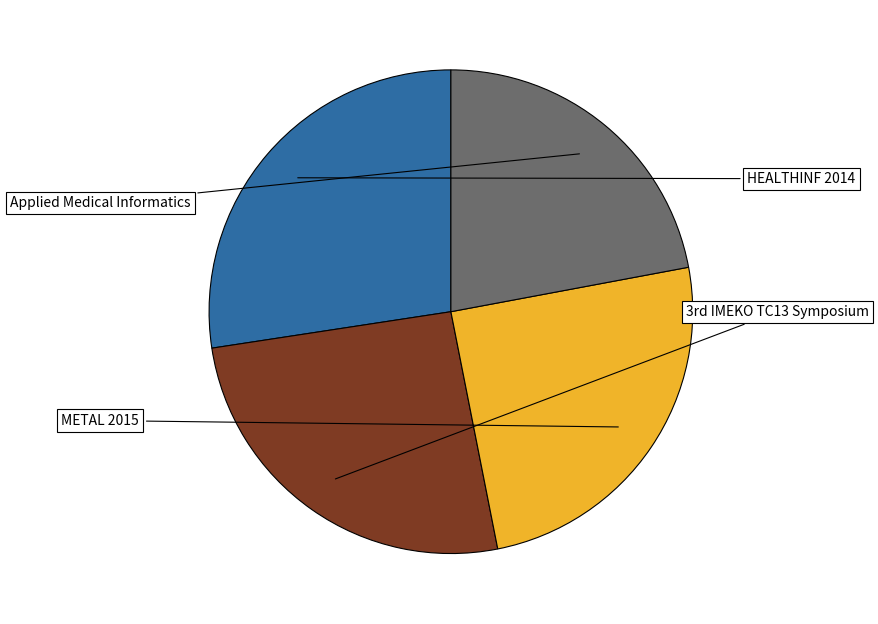

Count the number of slices in the pie.

4